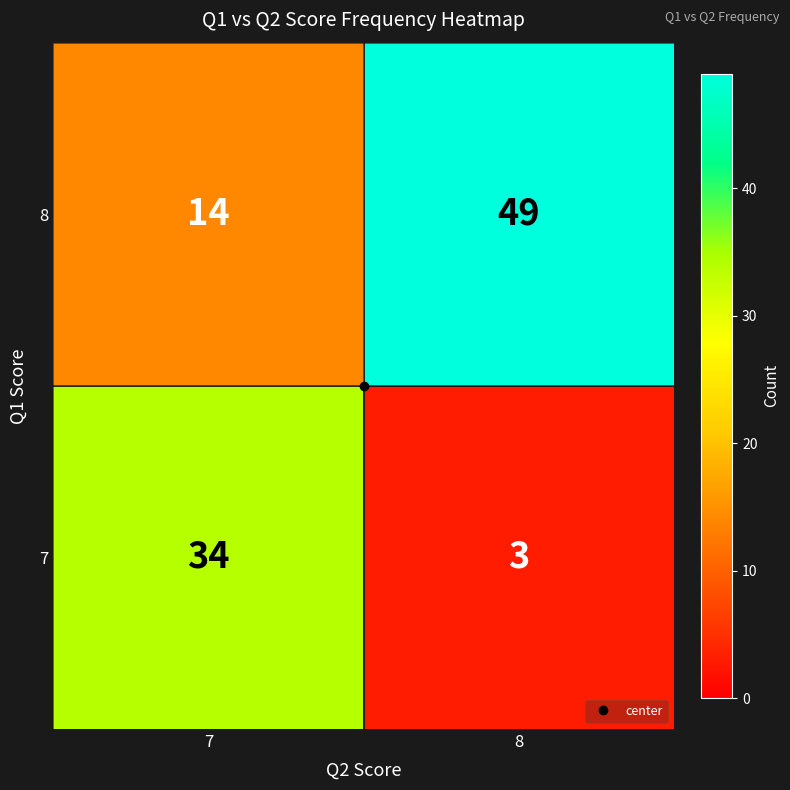

At which label is 7 closest to 18?

8